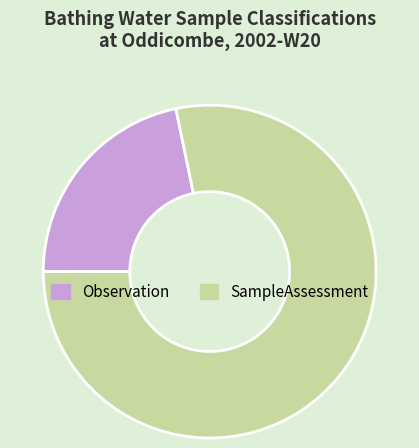

Does SampleAssessment account for over 50% of the chart?

Yes